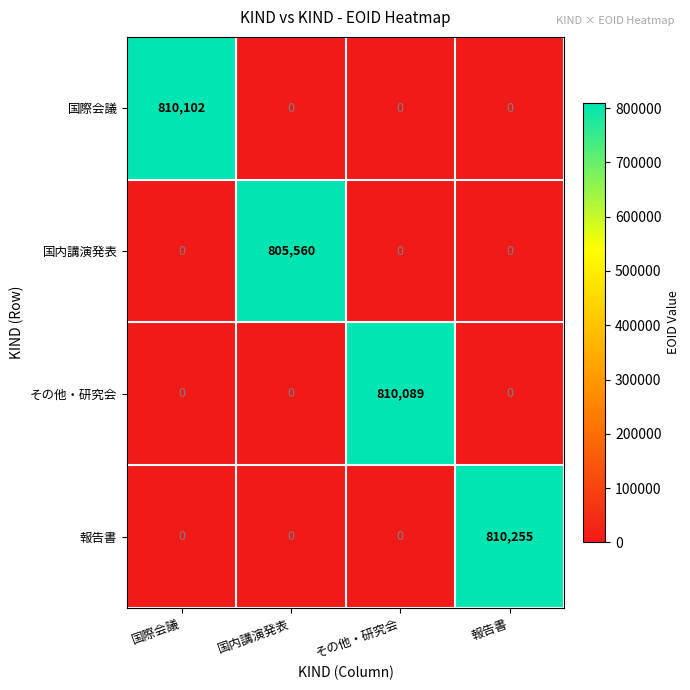

True or false: 国際会議 has a value of -384898 at その他・研究会.

False